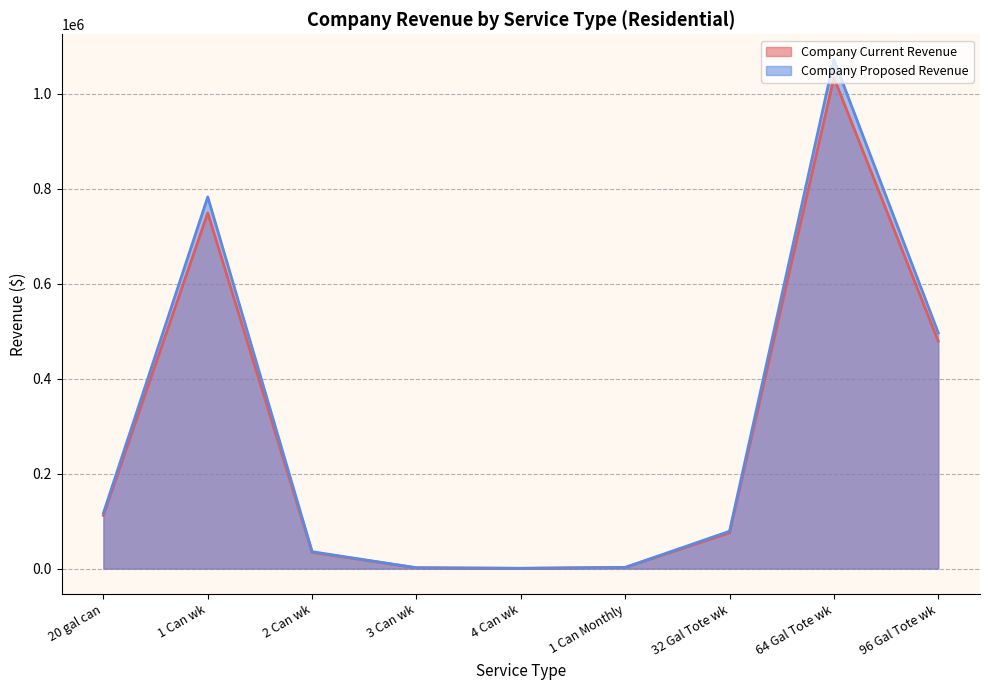

Reading left to right, list all the values displayed in this chart.

Company Current Revenue: 20 gal can=112051.9	1 Can wk=748647.1	2 Can wk=34180.1	3 Can wk=1654.1	4 Can wk=554.6	1 Can Monthly=2376.0	32 Gal Tote wk=75230.9	64 Gal Tote wk=1033103.0	96 Gal Tote wk=478796.8
Company Proposed Revenue: 20 gal can=116817.6	1 Can wk=782326.9	2 Can wk=35539.1	3 Can wk=1721.9	4 Can wk=576.0	1 Can Monthly=2445.1	32 Gal Tote wk=78615.3	64 Gal Tote wk=1071152.1	96 Gal Tote wk=496273.1